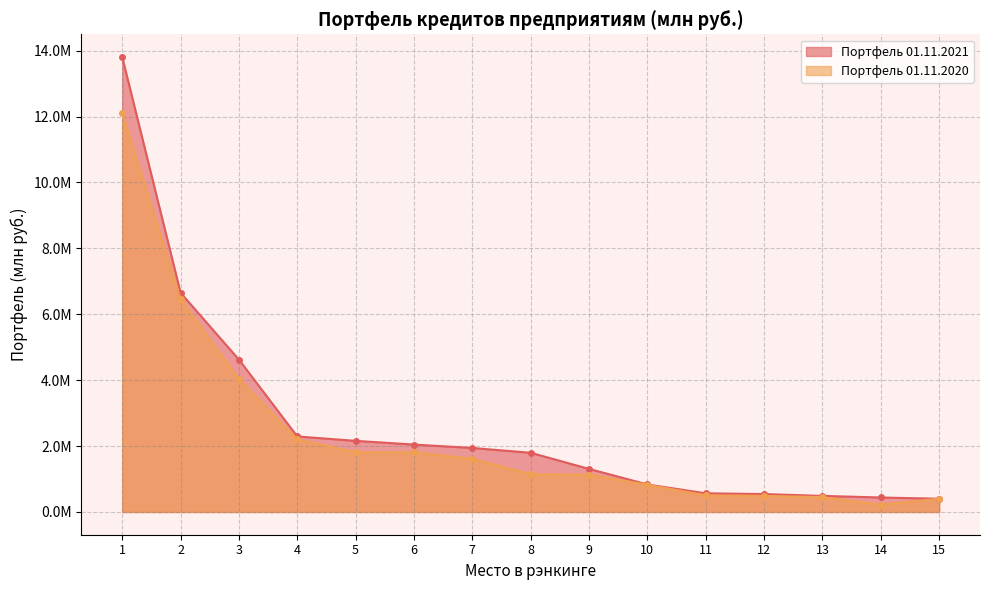

True or false: Портфель 01.11.2020 and Портфель 01.11.2021 intersect in this chart.

False